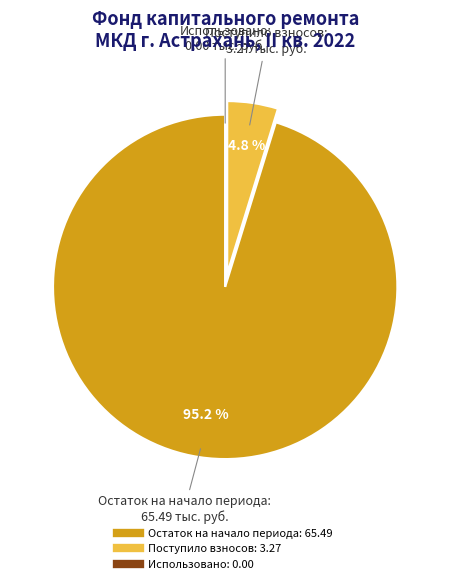

Is the sum of Остаток на начало периода and Поступило взносов greater than half?

Yes